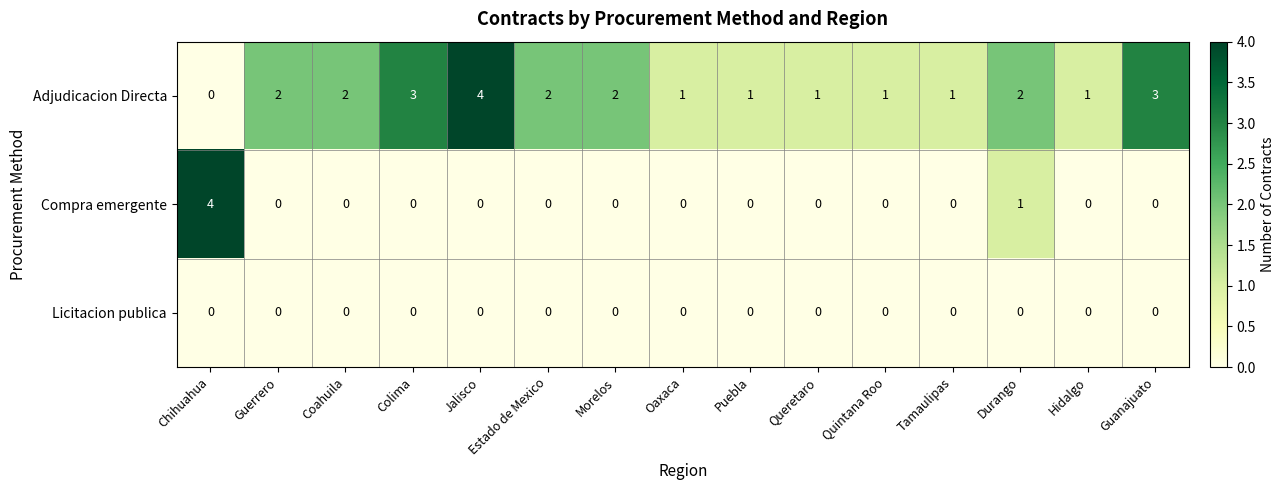

What is the difference between the highest and lowest values at Queretaro?

1